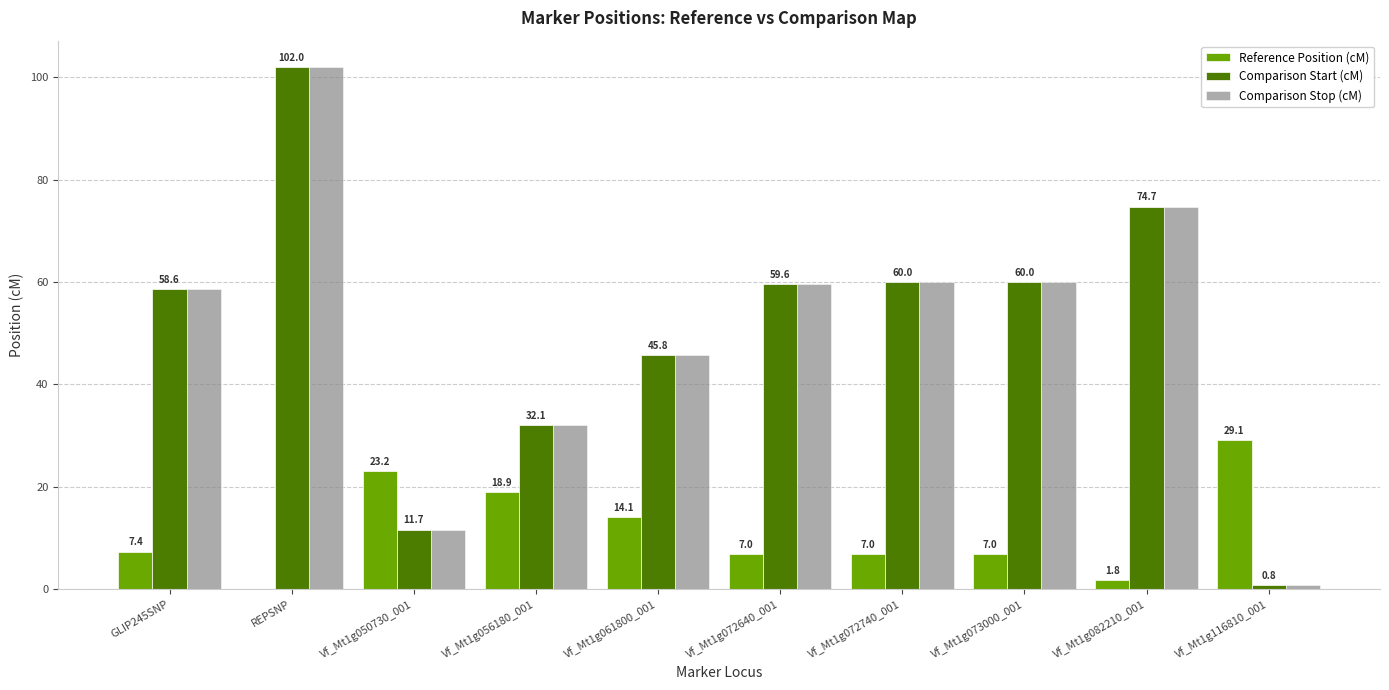

What are all the series names shown in the legend?

Reference Position (cM), Comparison Start (cM), Comparison Stop (cM)